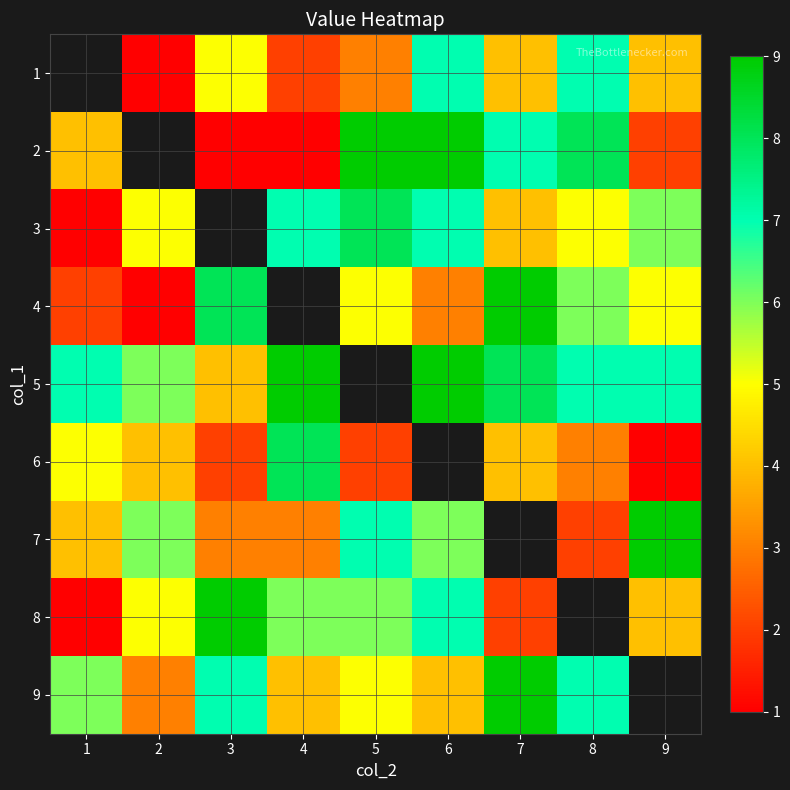

Which has a higher value, 1 or 8?

8